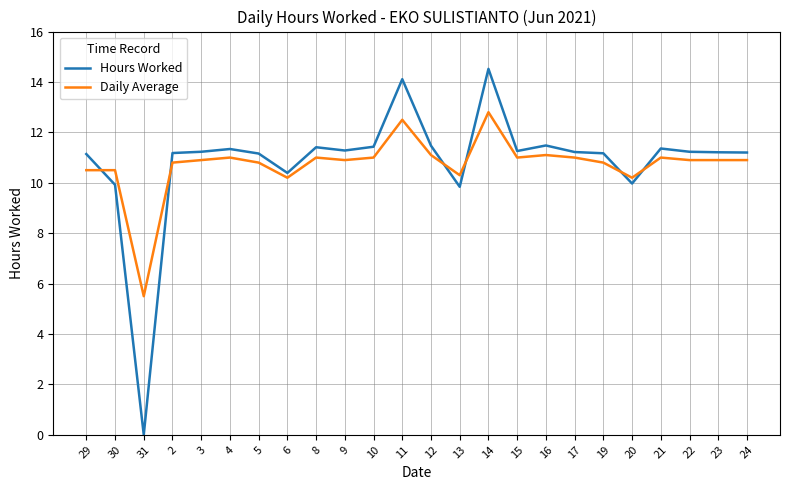

Is it true that Hours Worked equals 10.0 at 20?

True